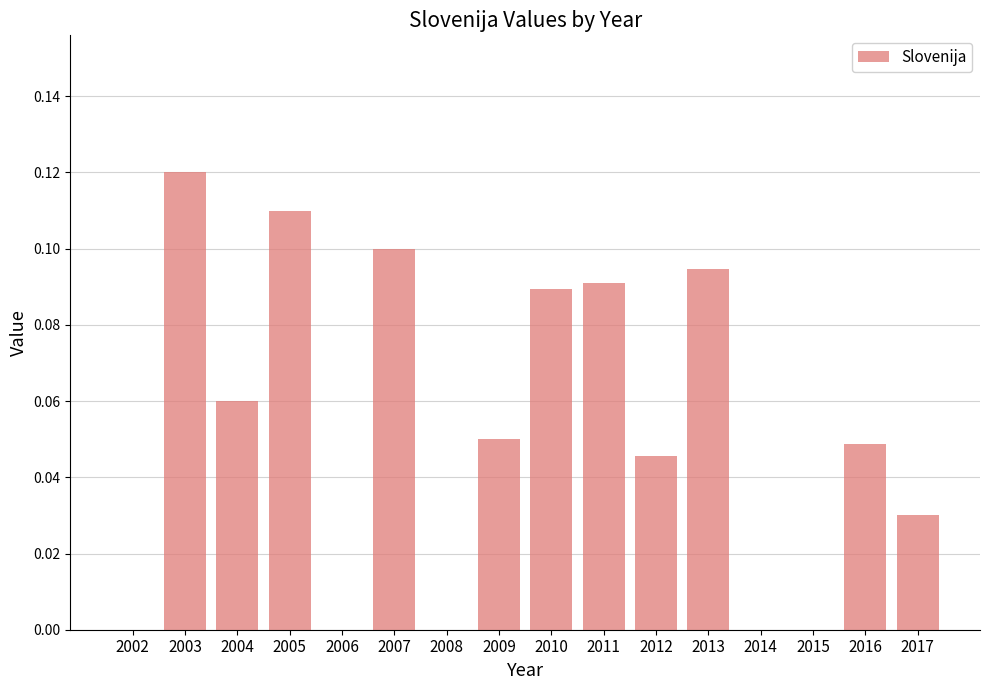

How many categories are shown in the chart?

16